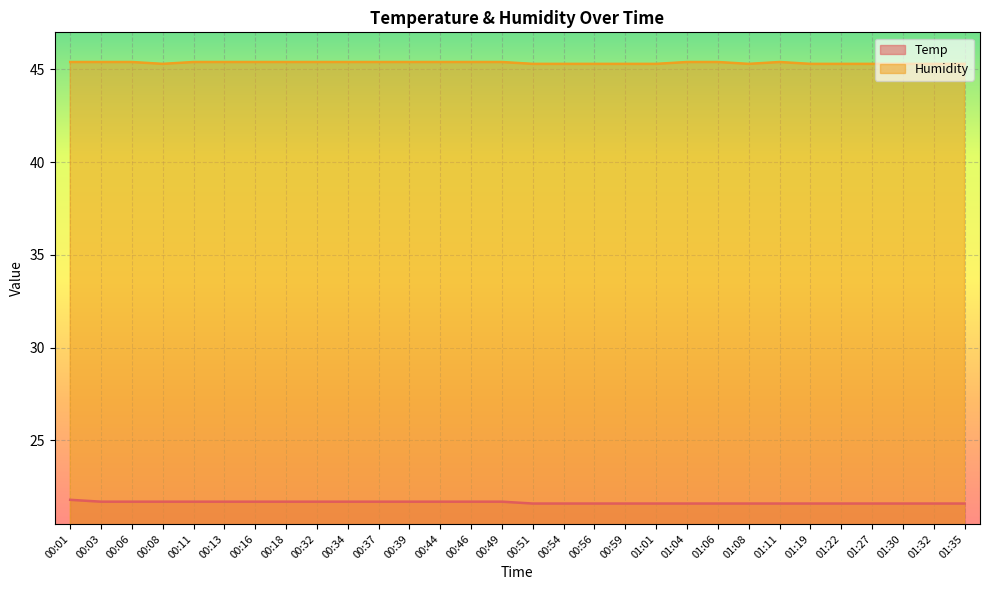

Where is the first local minimum for Humidity?

00:08